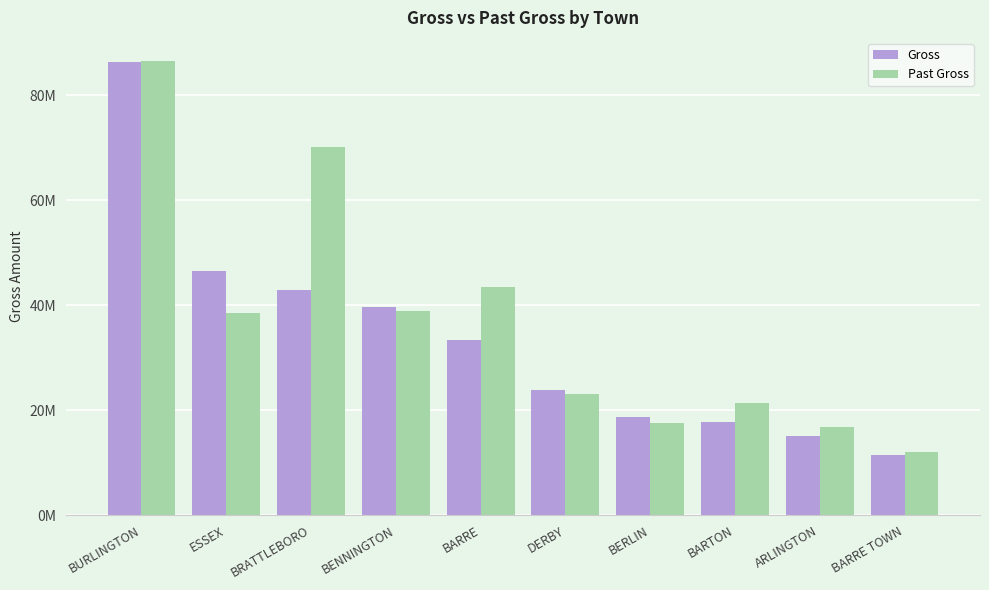

What is the value of the Past Gross bar at the 1st from the left?

86583196.9